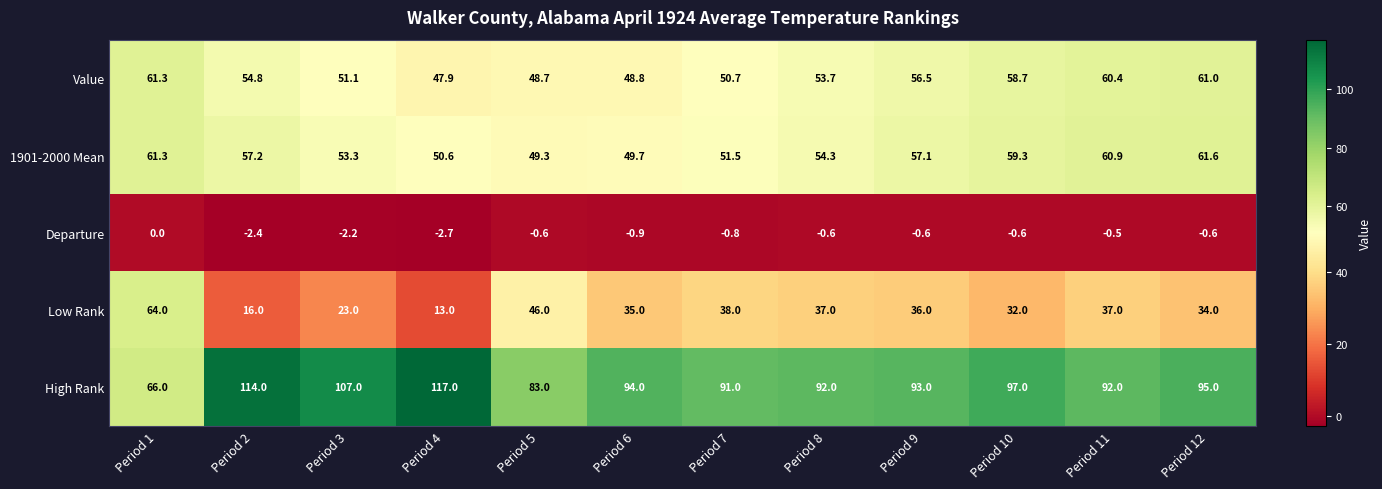

How many series are shown in this chart?

5